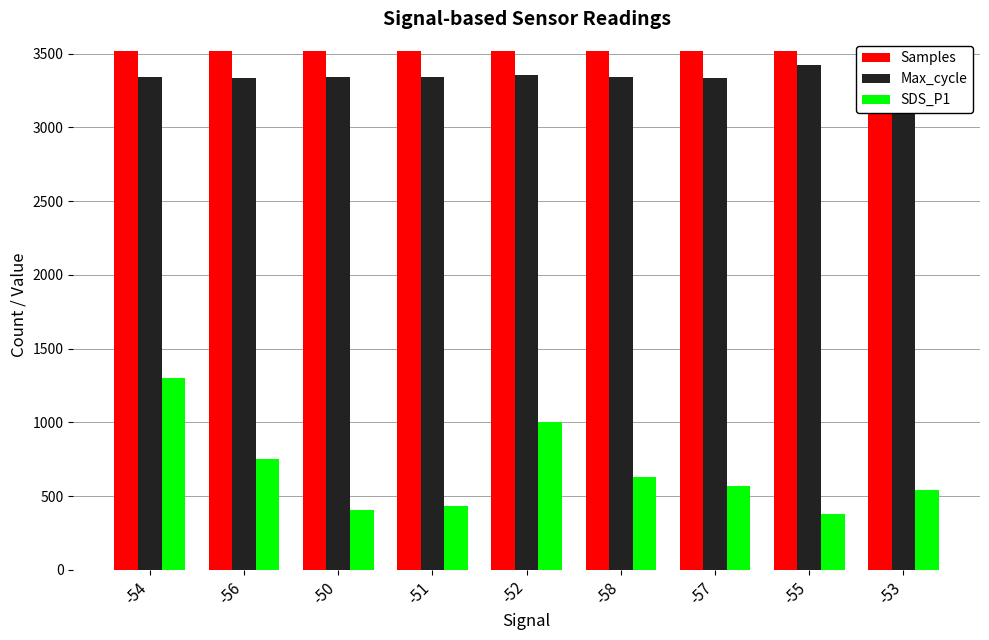

Reading left to right, list all the values displayed in this chart.

Samples: -54=3518.8	-56=3519.1	-50=3518.9	-51=3518.9	-52=3518.5	-58=3518.9	-57=3518.8	-55=3518.4	-53=3517.9
Max_cycle: -54=3338.8	-56=3336.8	-50=3343.3	-51=3340.7	-52=3352.7	-58=3341.5	-57=3338.2	-55=3424.8	-53=3338.2
SDS_P1: -54=1301.6	-56=750.8	-50=403.2	-51=430.2	-52=1001.7	-58=630.4	-57=565.3	-55=377.7	-53=540.1